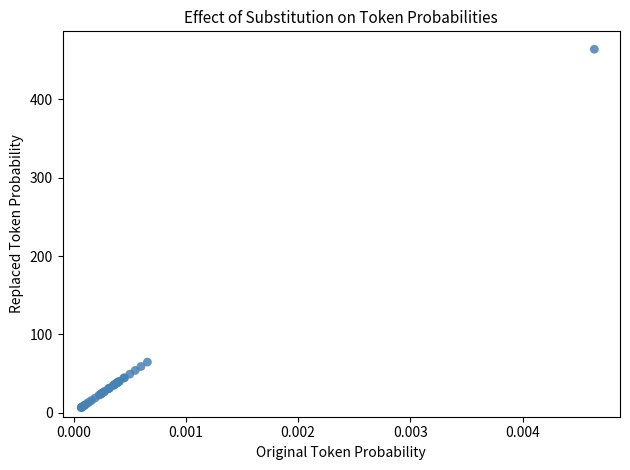

What Y value in the scatter plot is closest to 235?

64.7